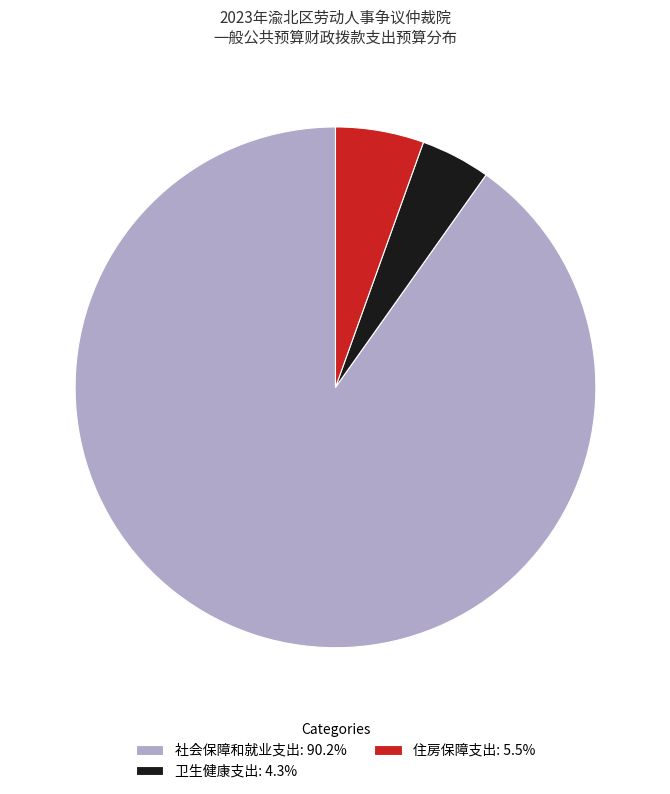

How many segments does this pie chart have?

3